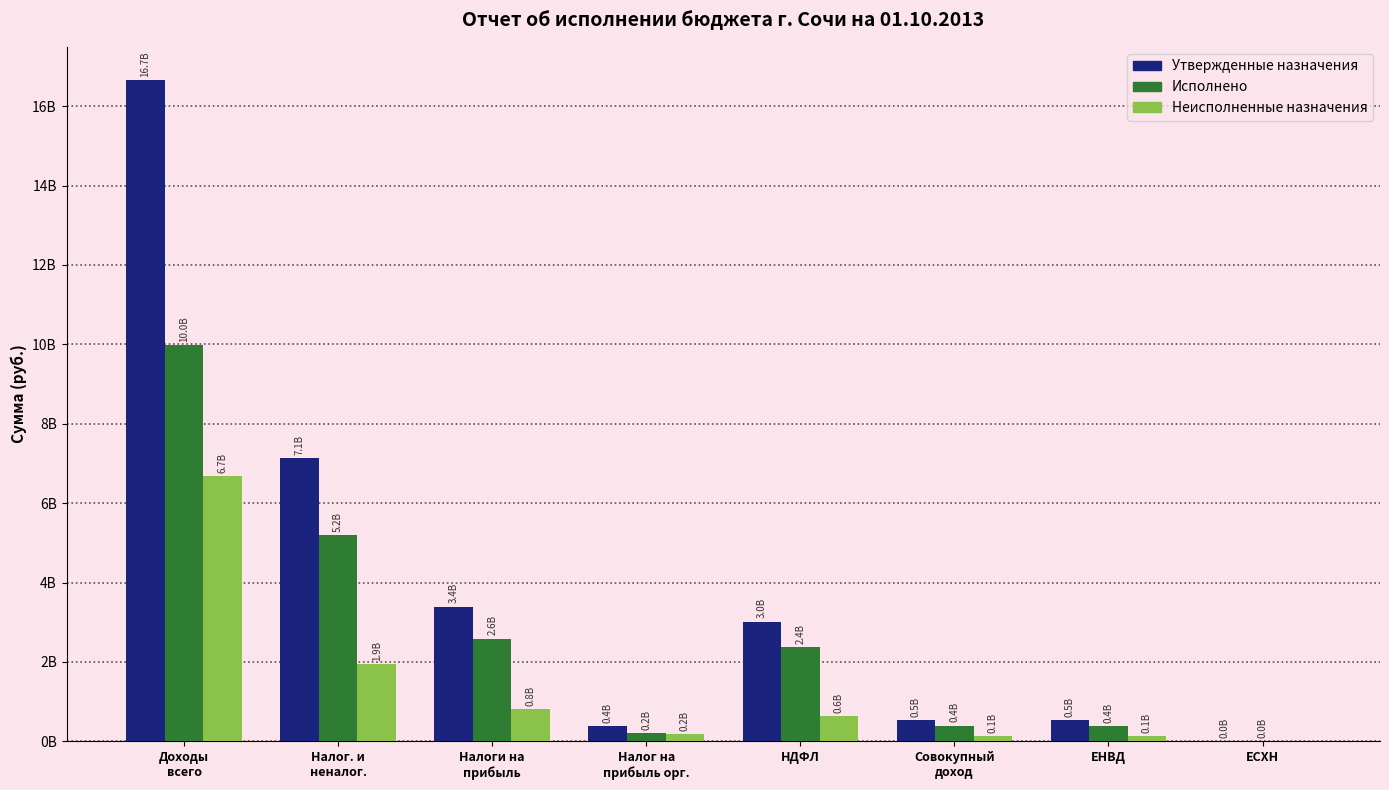

What are all the series names shown in the legend?

Утвержденные назначения, Исполнено, Неисполненные назначения